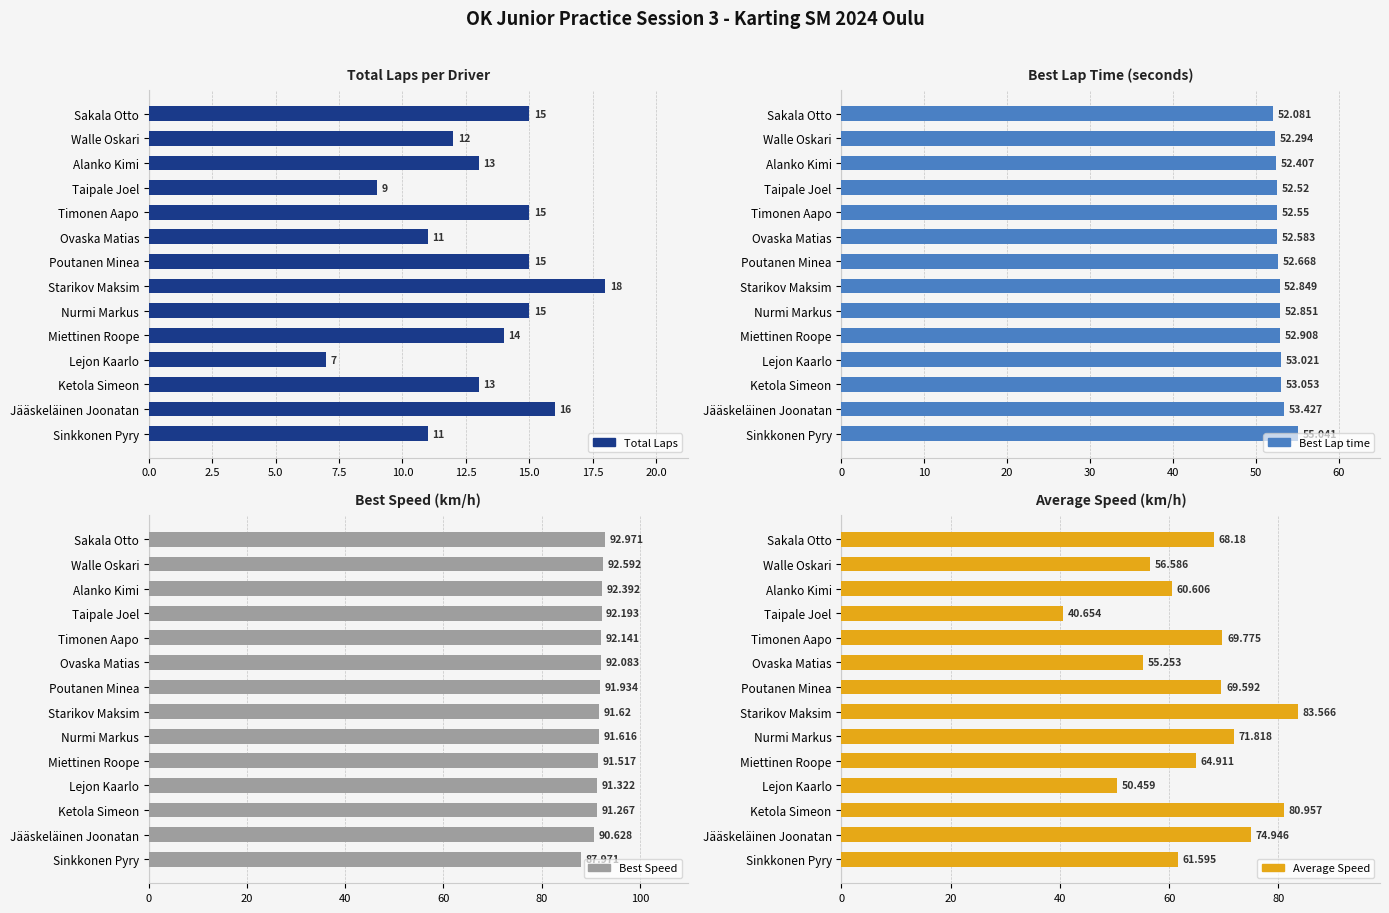

What are all the series names shown in the legend?

Total Laps, Best Lap time, Best Speed, Average Speed